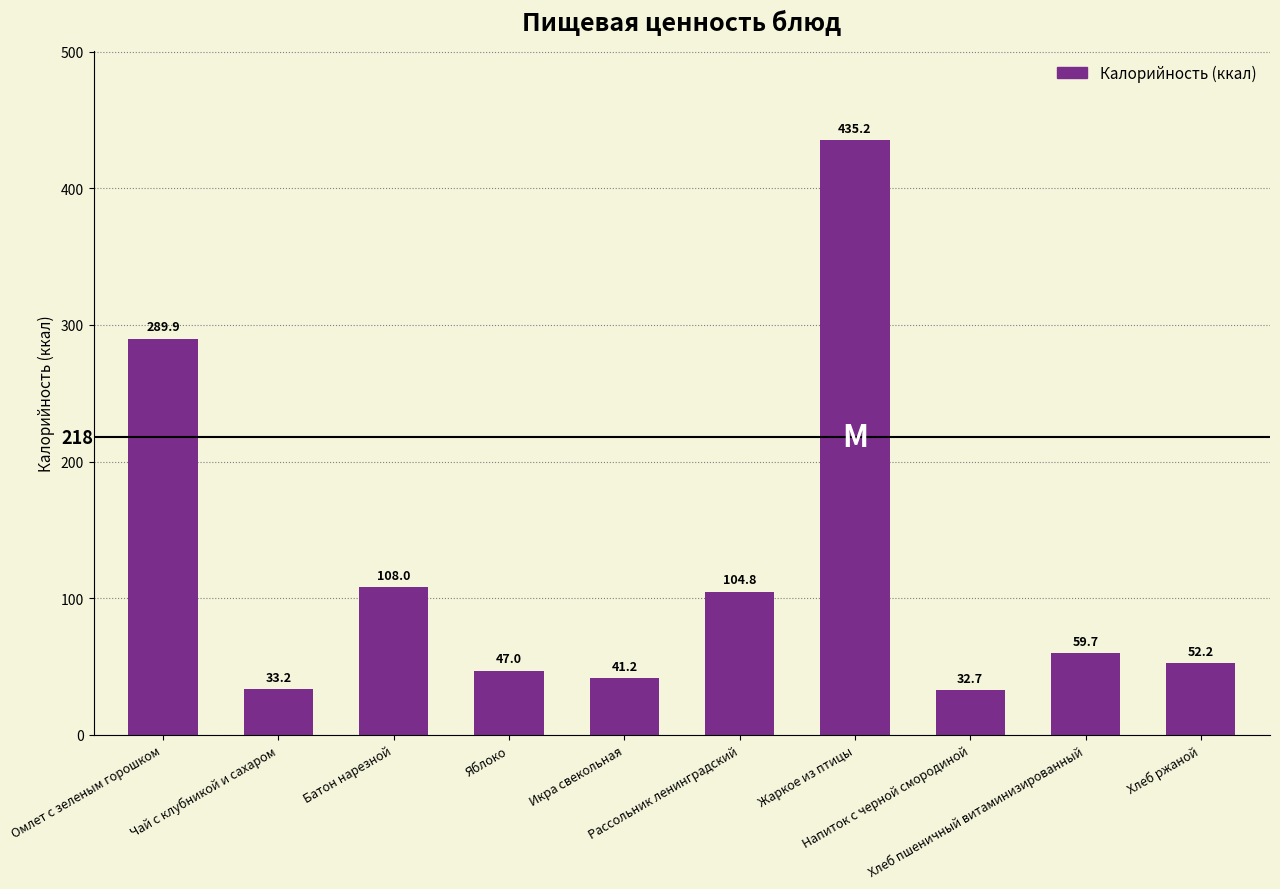

Reading right to left, transcribe all the data shown in this chart.

Хлеб ржаной=52.2	Хлеб пшеничный витаминизированный=59.7	Напиток с черной смородиной=32.7	Жаркое из птицы=435.2	Рассольник ленинградский=104.8	Икра свекольная=41.2	Яблоко=47.0	Батон нарезной=108.0	Чай с клубникой и сахаром=33.2	Омлет с зеленым горошком=289.9